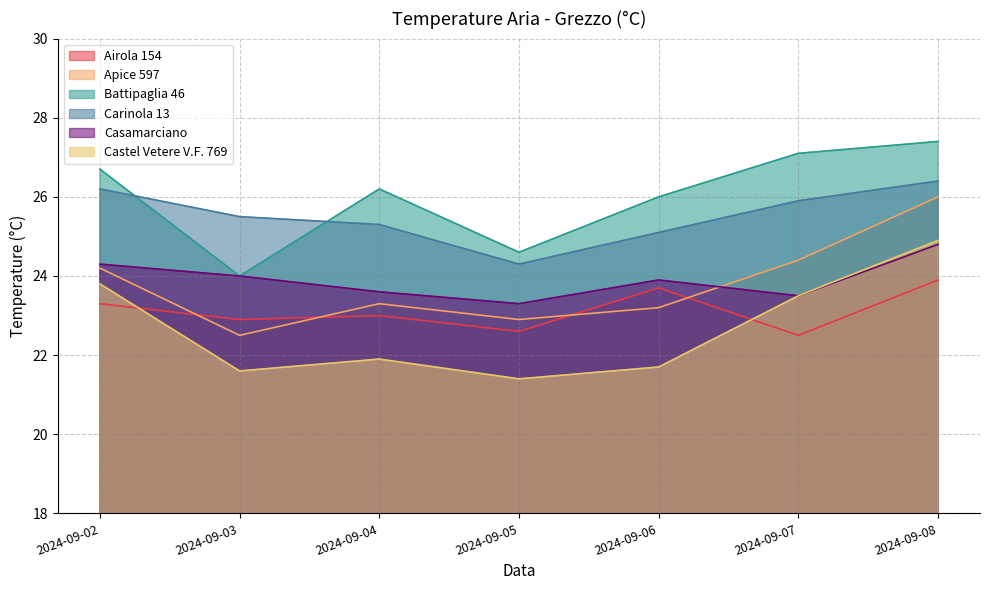

Which category has the lowest value in the Battipaglia 46 series?

2024-09-03